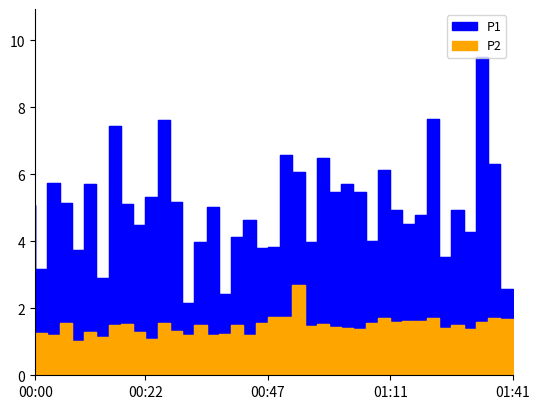

What position from the right is 00:00?

40